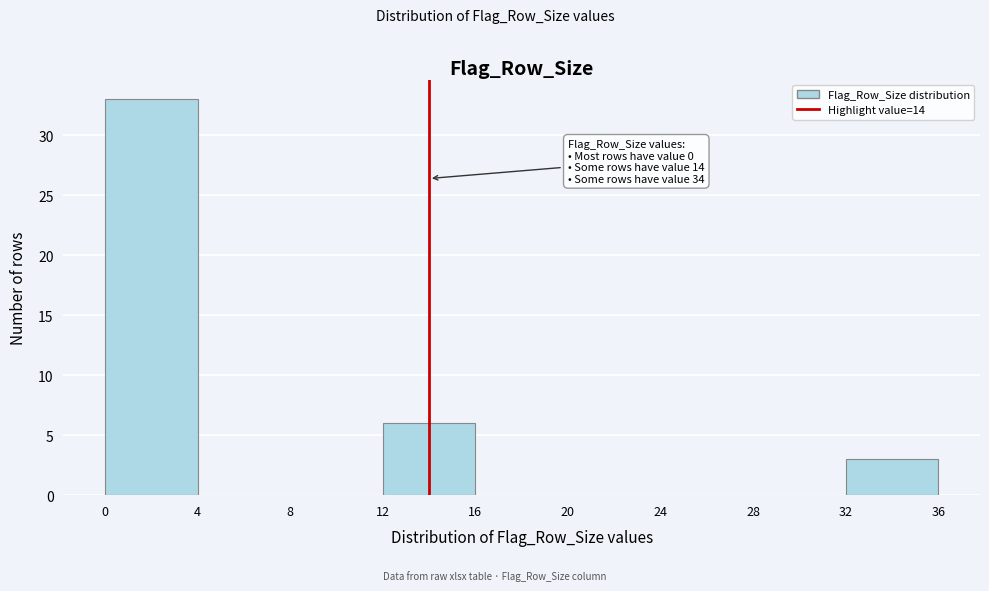

Which range on the x-axis has the tallest bar?

0 to 4